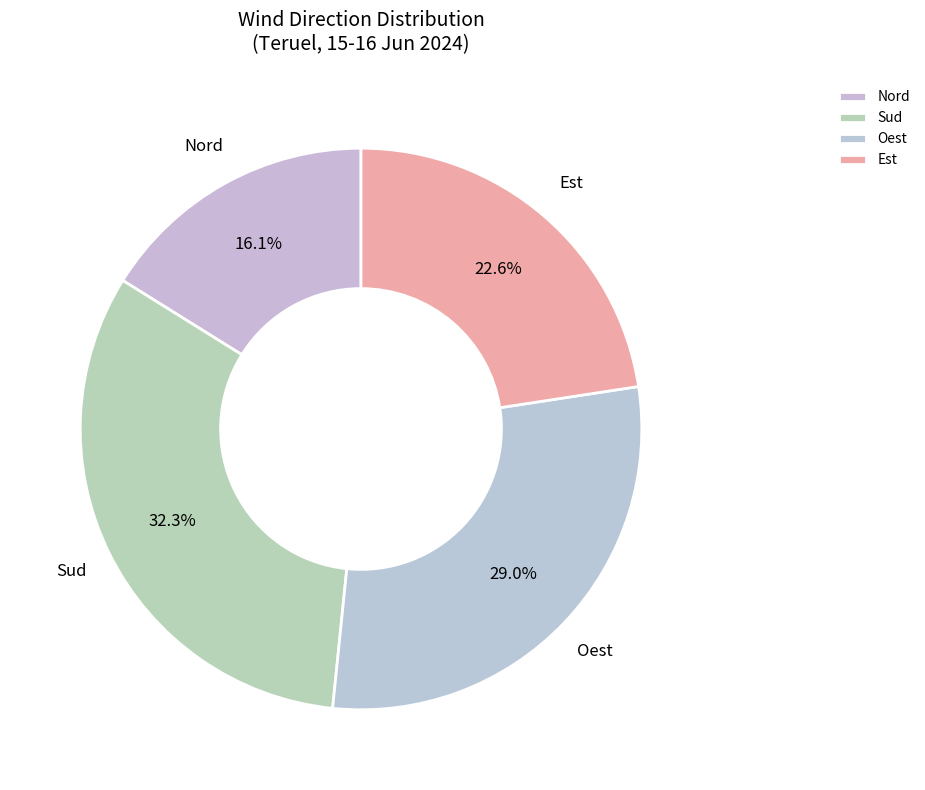

Is it true that Est is 23% of the pie?

True